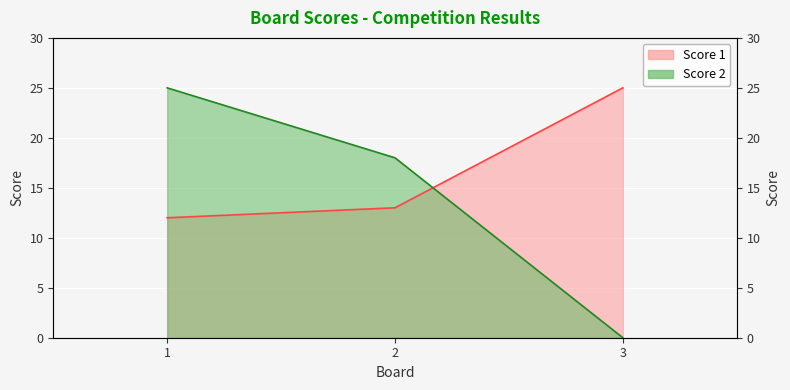

What is the difference between the highest and lowest values at 3?

25